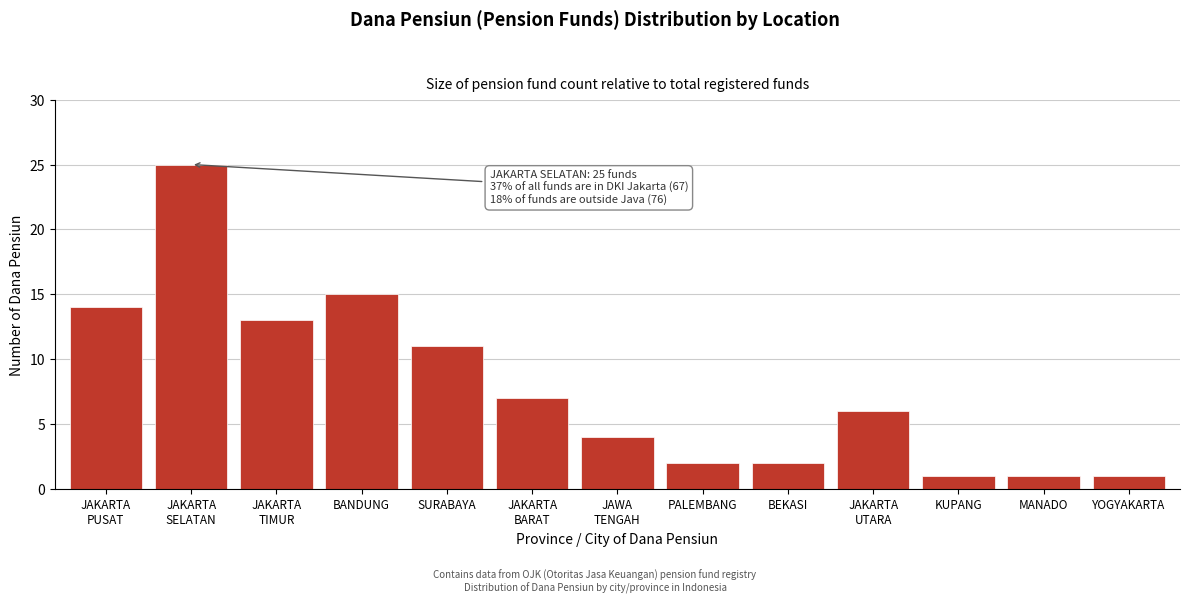

Reading left to right, what are all the values shown in this chart?

14	25	13	15	11	7	4	2	2	6	1	1	1